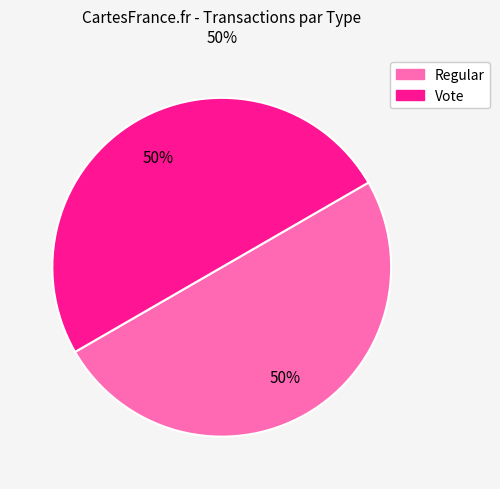

To the nearest percent, what is the average slice percentage?

50%